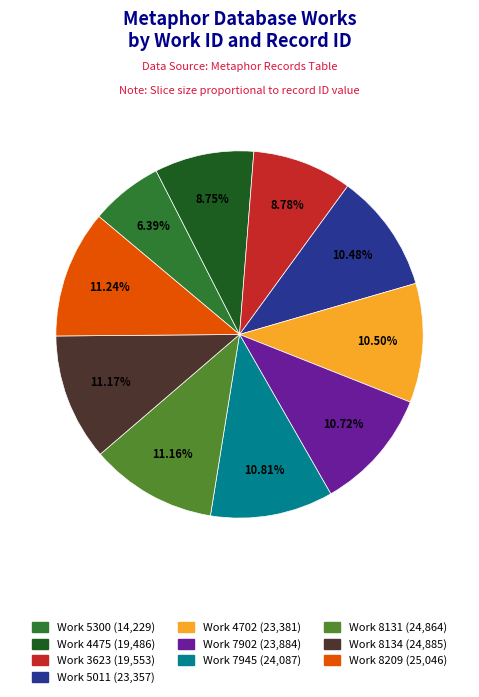

What is the ratio of the value at Work 4475 (19,486) to the value at Work 5011 (23,357)?

0.8